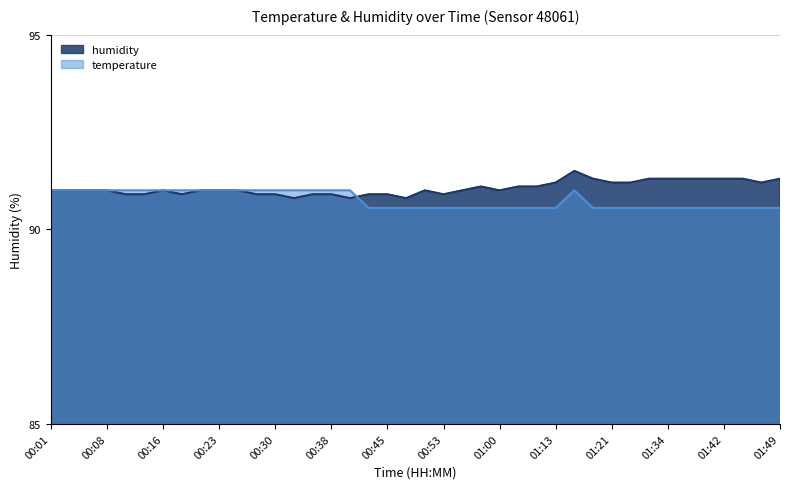

True or false: humidity has more than 1 interior local peaks.

True